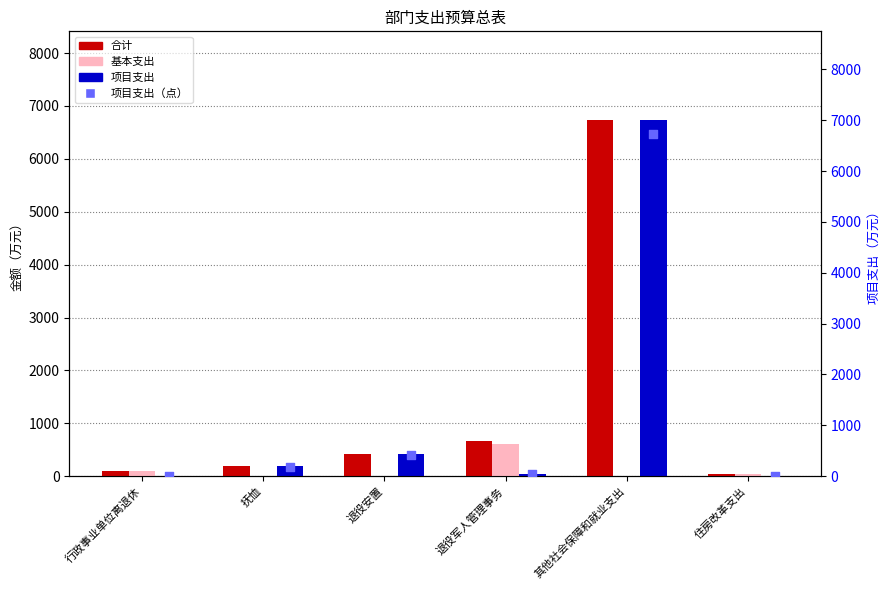

Is the value of 基本支出 at 抚恤 greater than the value of 合计 at 退役军人管理事务?

No